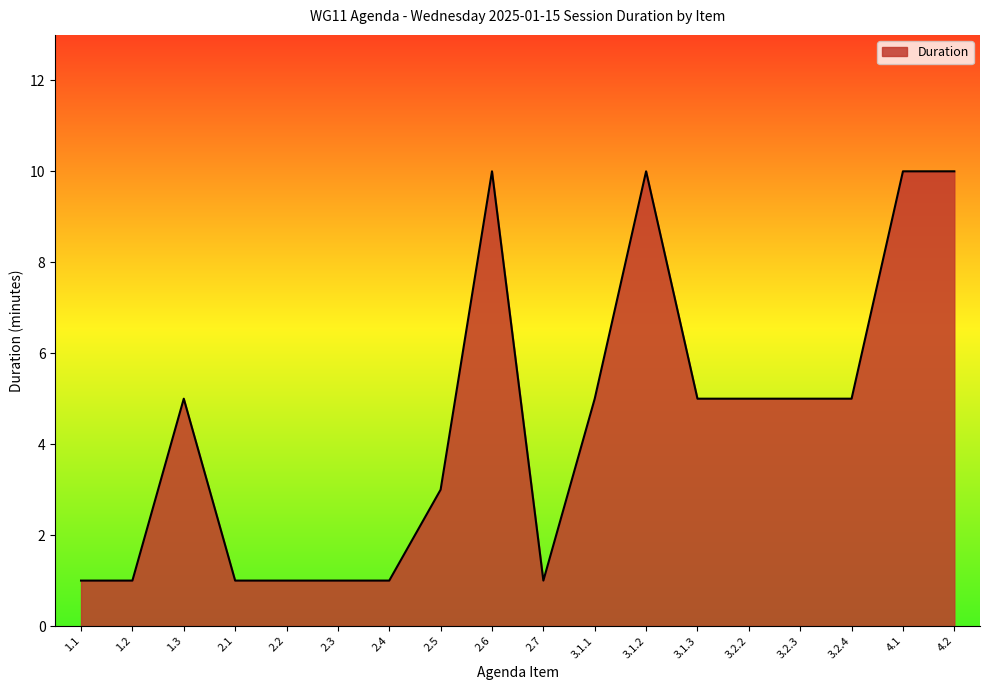

What is the difference between the maximum and minimum values?

9